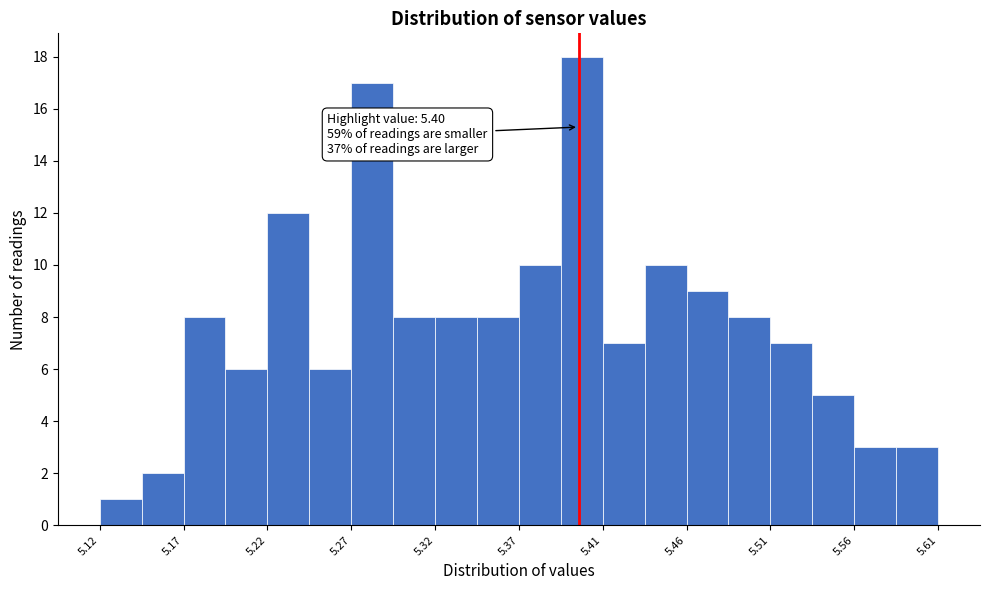

Which range on the x-axis has the tallest bar?

5.390 to 5.415